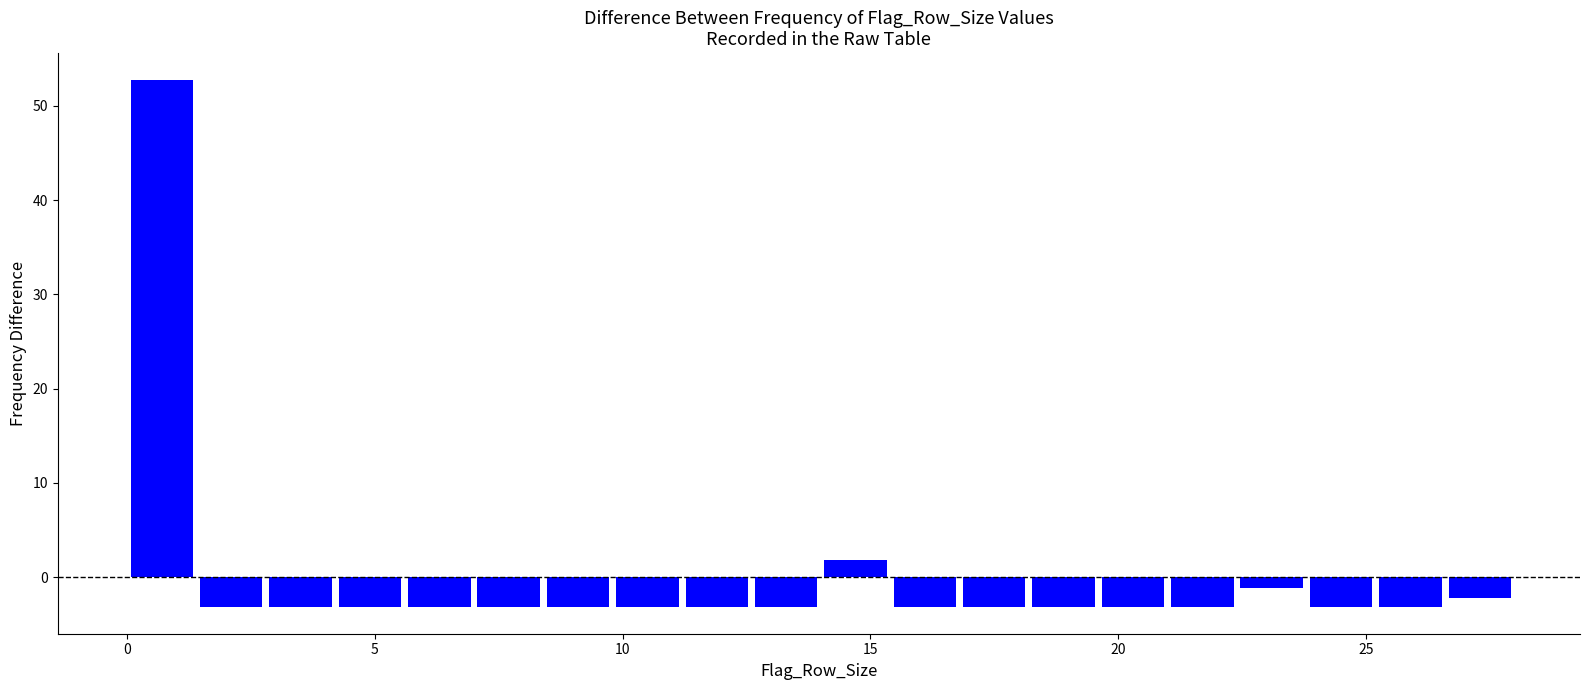

Read against the x-axis, roughly where is the centre of the tallest bar?

0.5